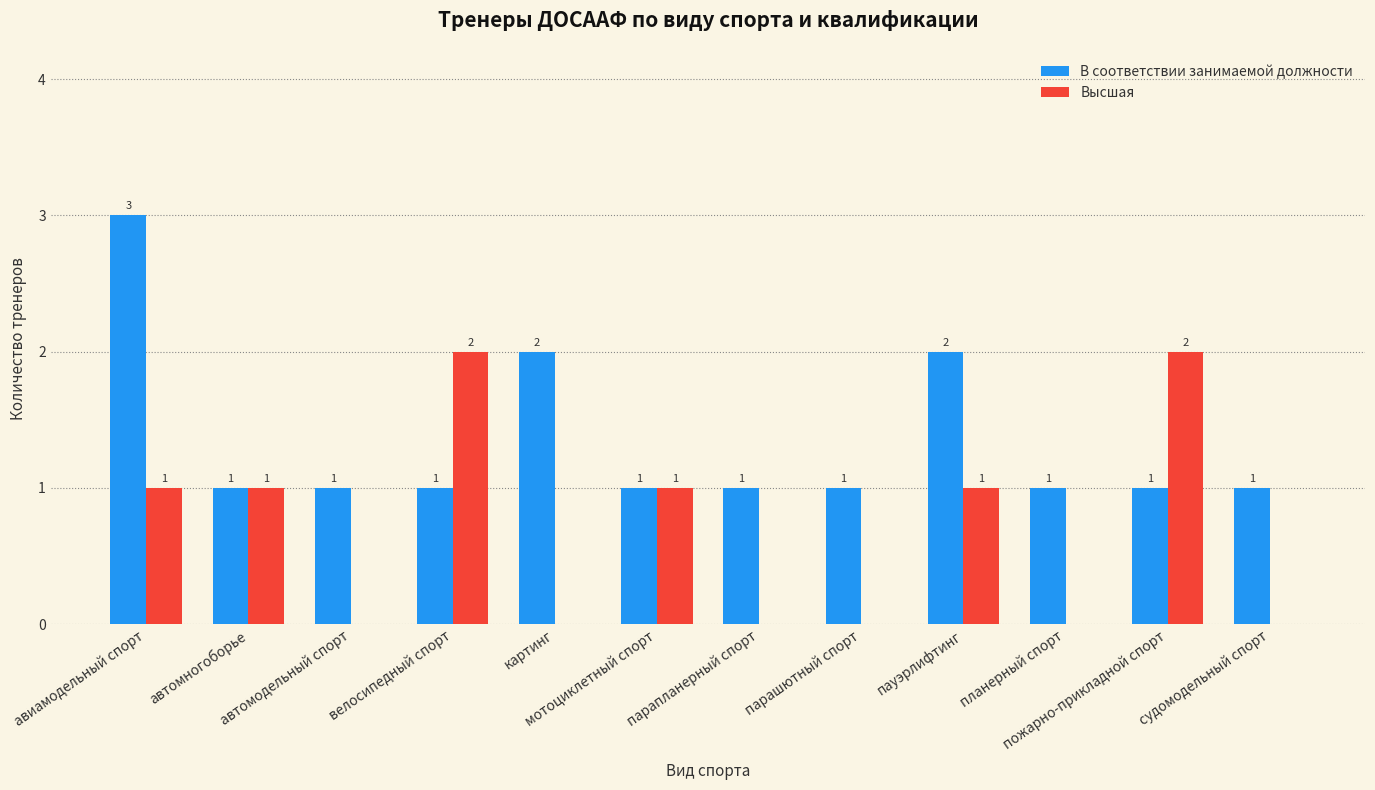

Which series has the largest total across all categories?

В соответствии занимаемой должности